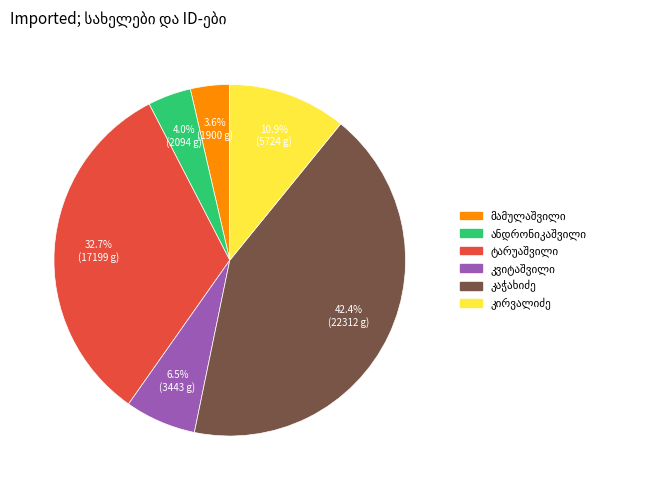

How many slices are in this pie chart?

6